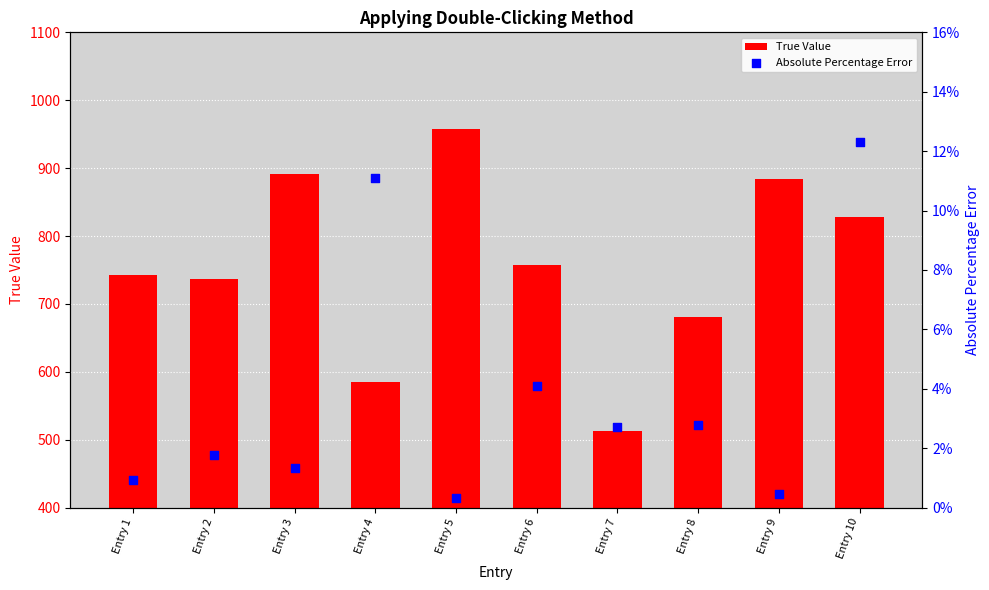

Which series has the widest spread of Y values?

True Value